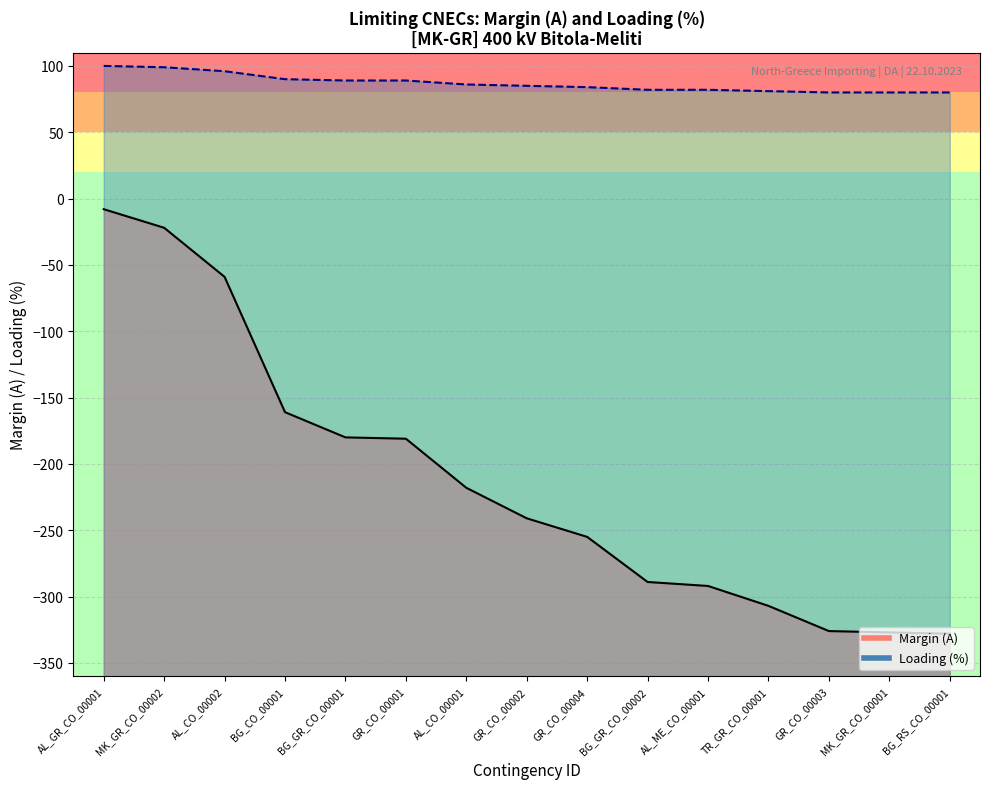

True or false: Margin (A) and Loading (%) intersect in this chart.

False